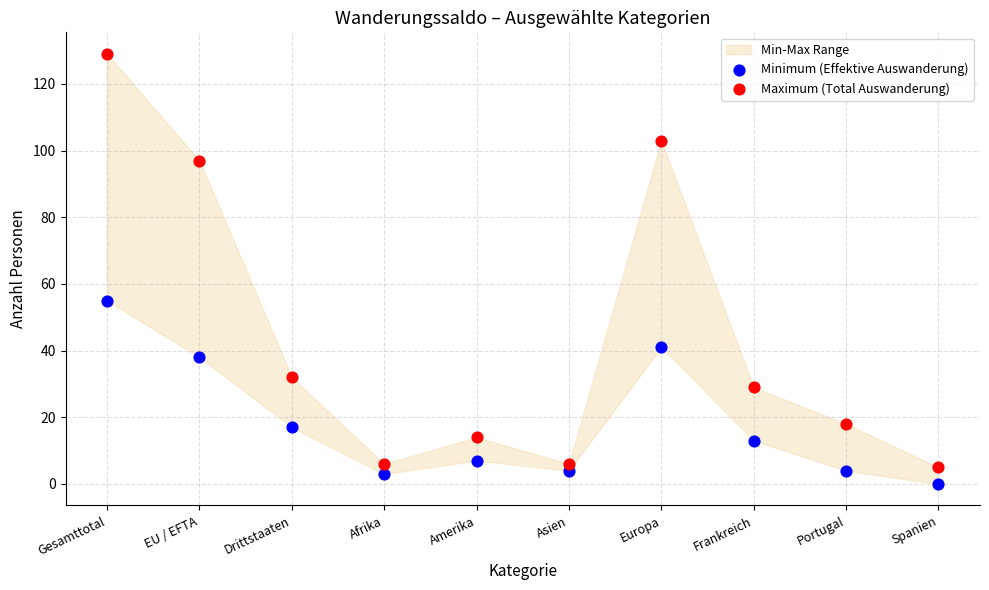

Across all data points, what is the range of Y values (max minus min)?

129